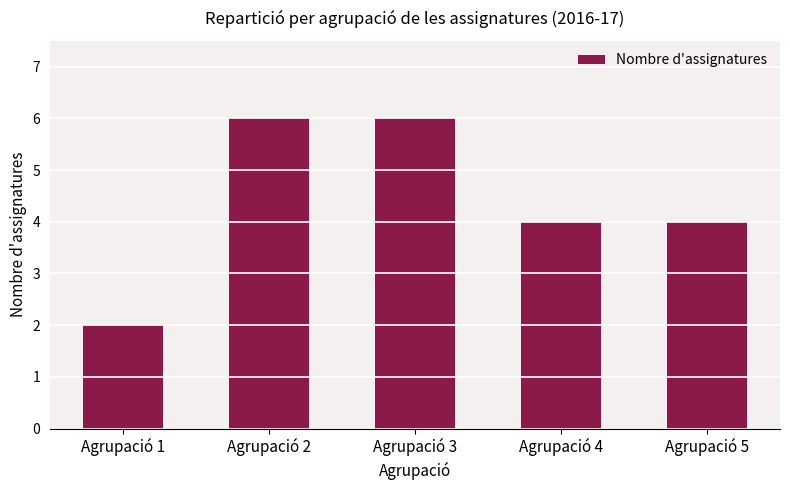

What value does the data have at Agrupació 3?

6